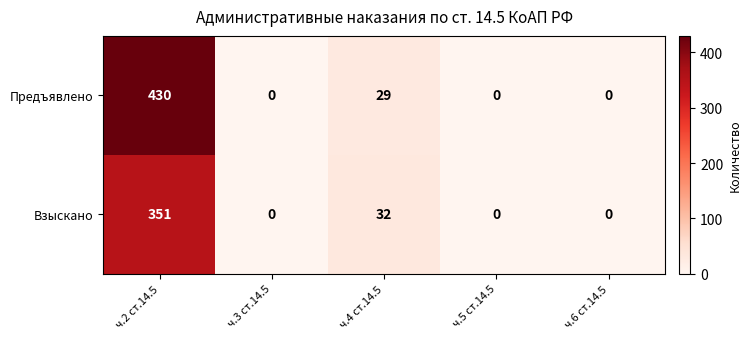

What is the difference between the second highest and second lowest values in the Взыскано series?

32